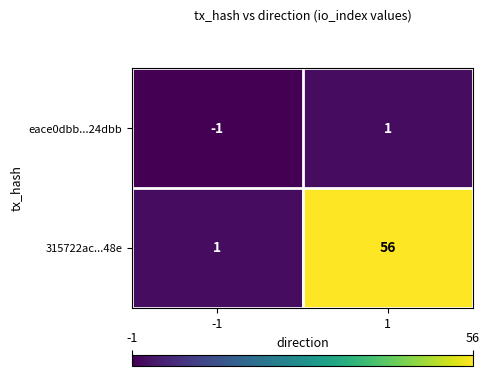

Reading left to right, list all the values displayed in this chart.

eace0dbb...24dbb: -1=-1	1=1
315722ac...48e: -1=1	1=56